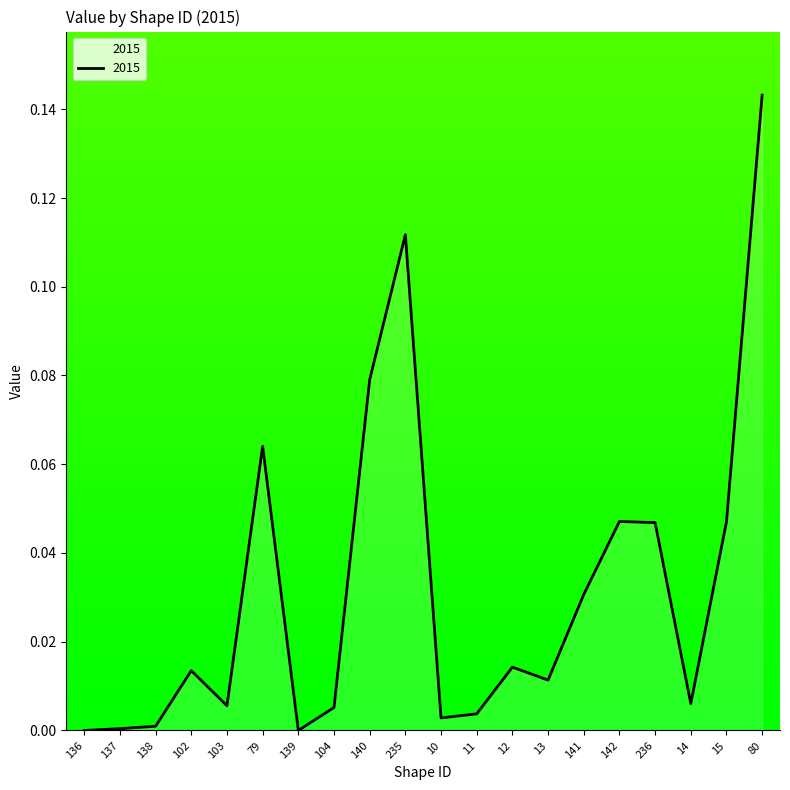

What position from the left is 236?

17